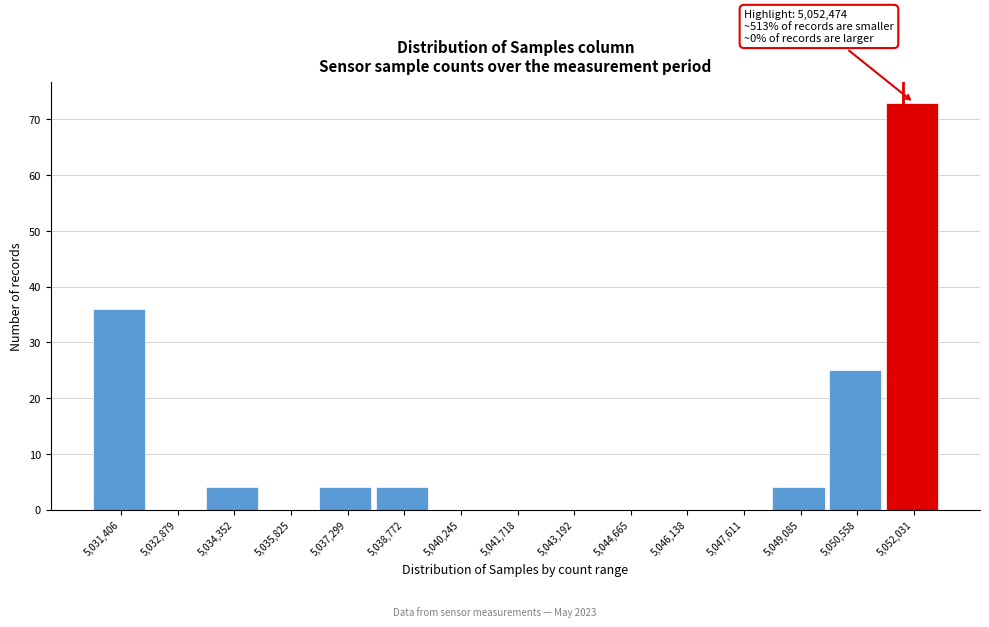

Reading right to left, extract all data points from this chart.

5,052,031=73	5,050,558=25	5,049,085=4	5,047,611=0	5,046,138=0	5,044,665=0	5,043,192=0	5,041,718=0	5,040,245=0	5,038,772=4	5,037,299=4	5,035,825=0	5,034,352=4	5,032,879=0	5,031,406=36